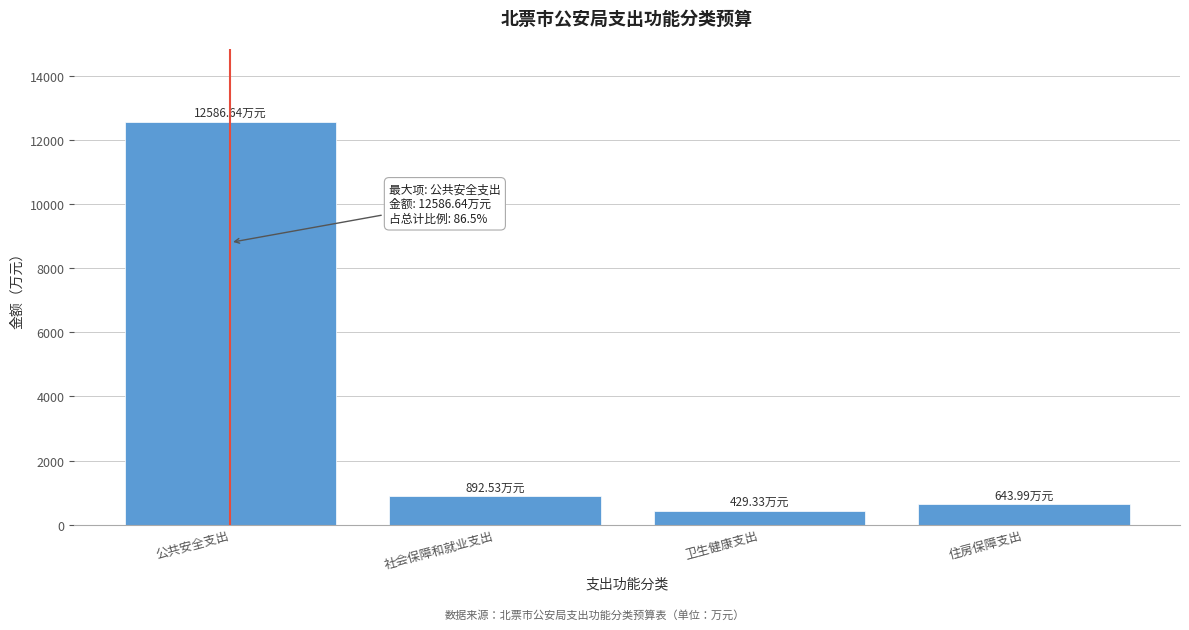

Approximately how many times larger is the value at 公共安全支出 compared to 住房保障支出?

19.5